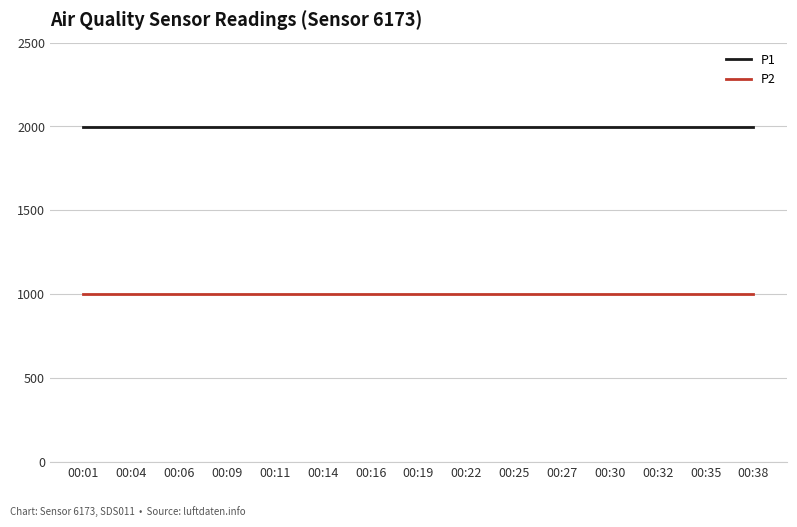

The value of P2 at 00:19 is 1502.0. True or false?

False